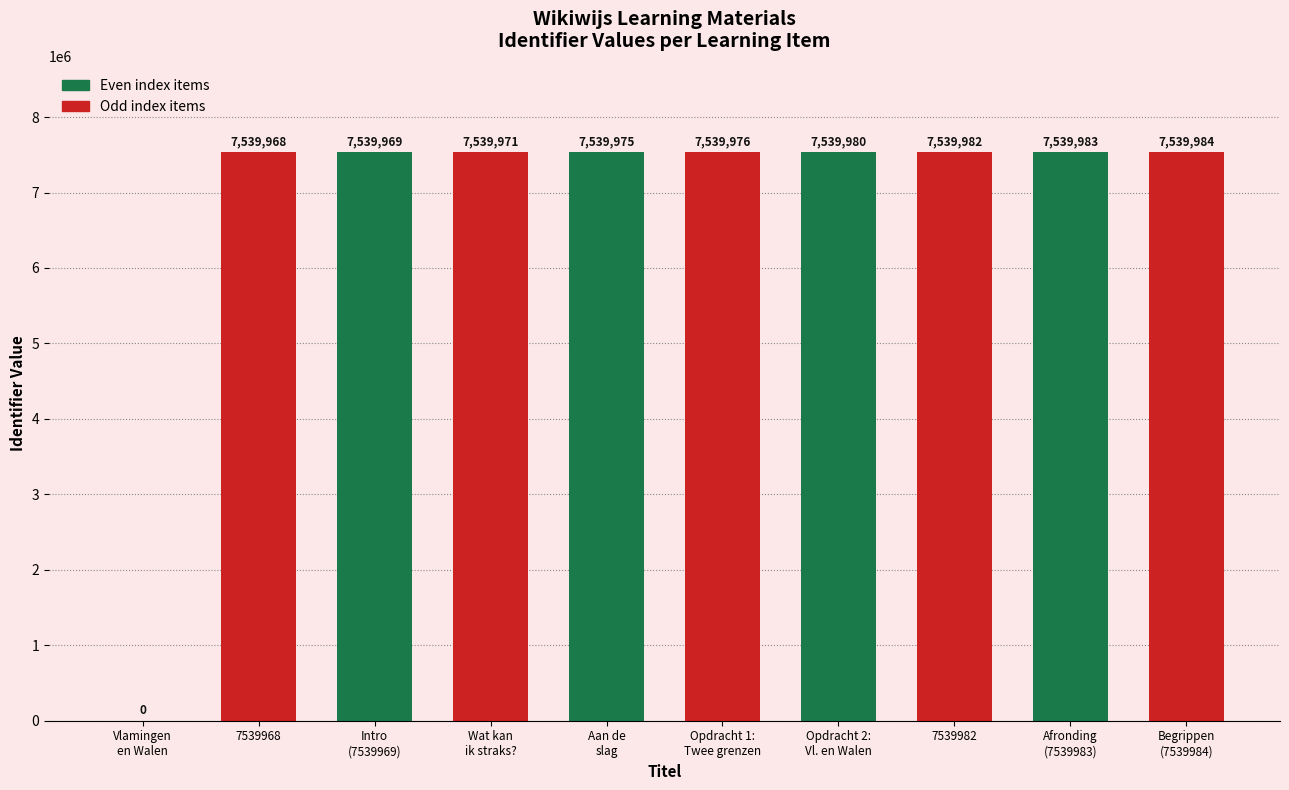

What is the label of the 1st bar from the right?

Begrippen